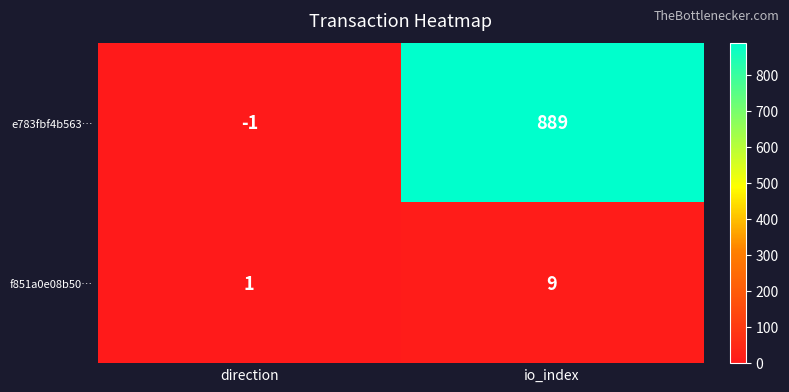

List the series in order of their overall mean, lowest first.

f851a0e08b50…, e783fbf4b563…